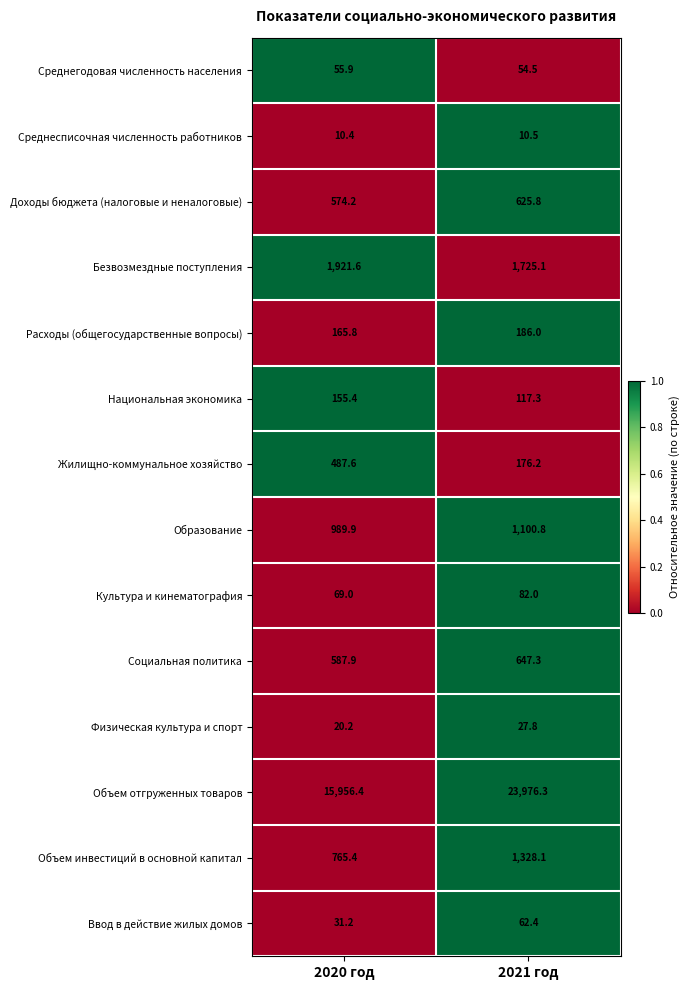

What is the total value across all series at 2021 год?

30120.1